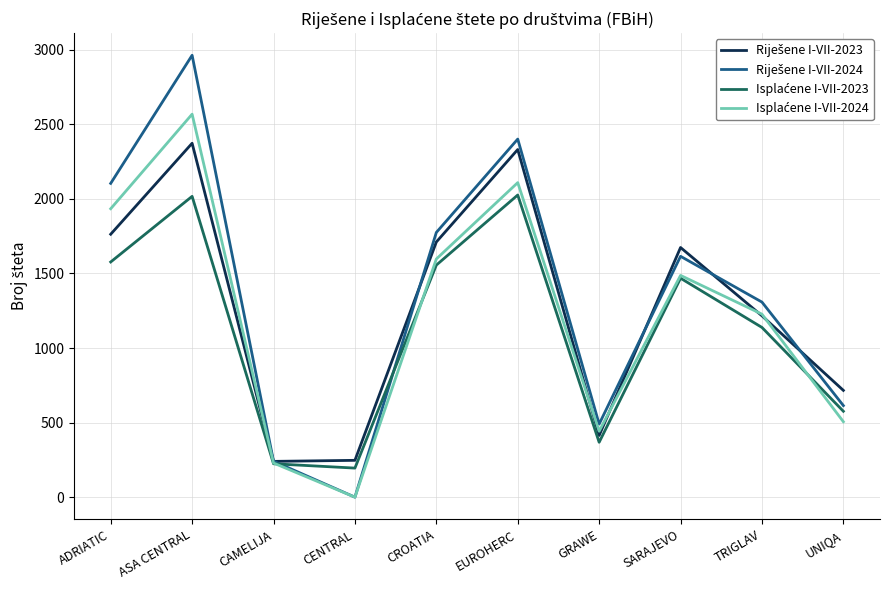

What is the total value across all series at GRAWE?

1714